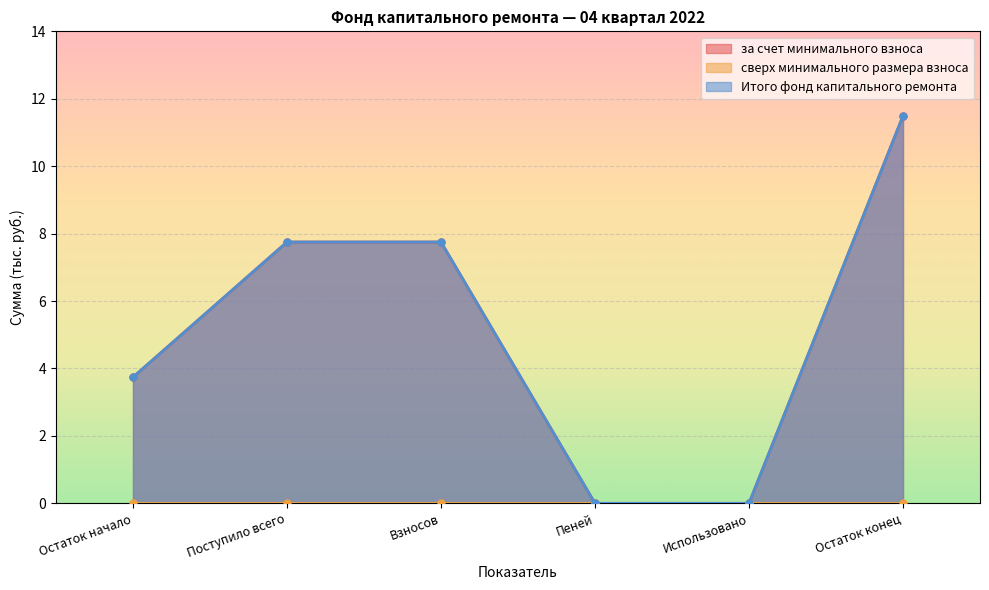

Read the за счет минимального взноса value at Взносов.

7.8